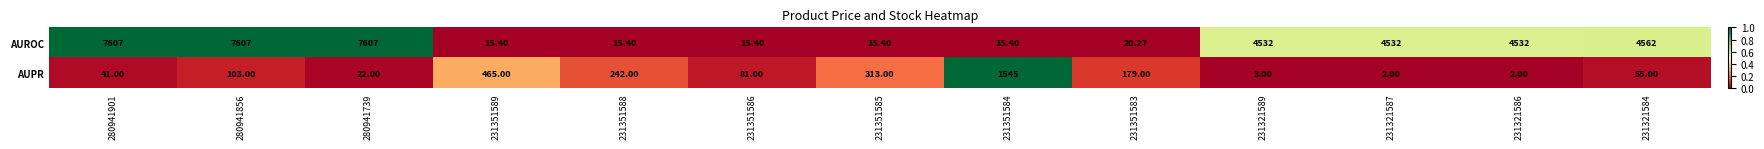

Which series has the largest total across all categories?

AUROC